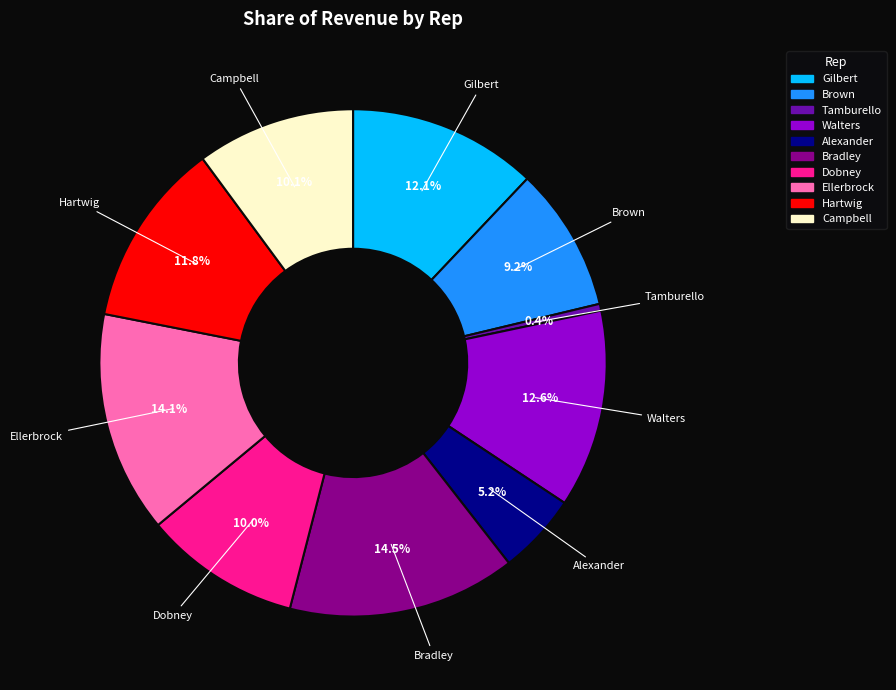

To the nearest percent, what is the average slice percentage?

10%